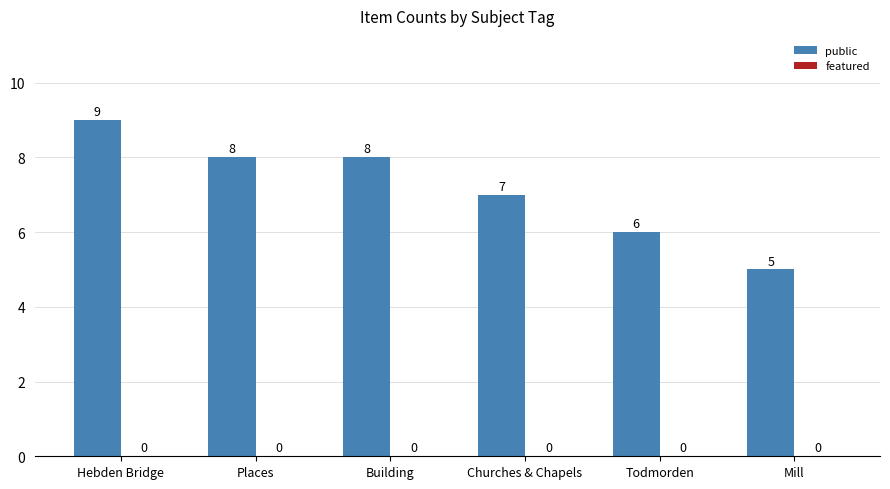

How many values are between 6 and 8?

4